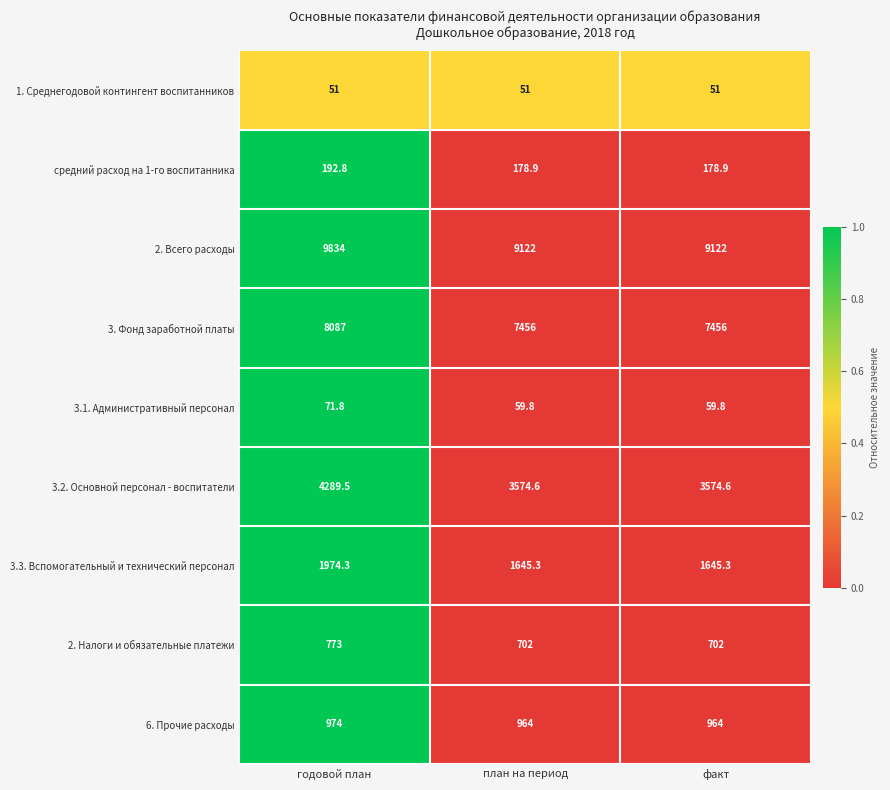

The value of средний расход на 1-го воспитанника at факт is 78.1. True or false?

False